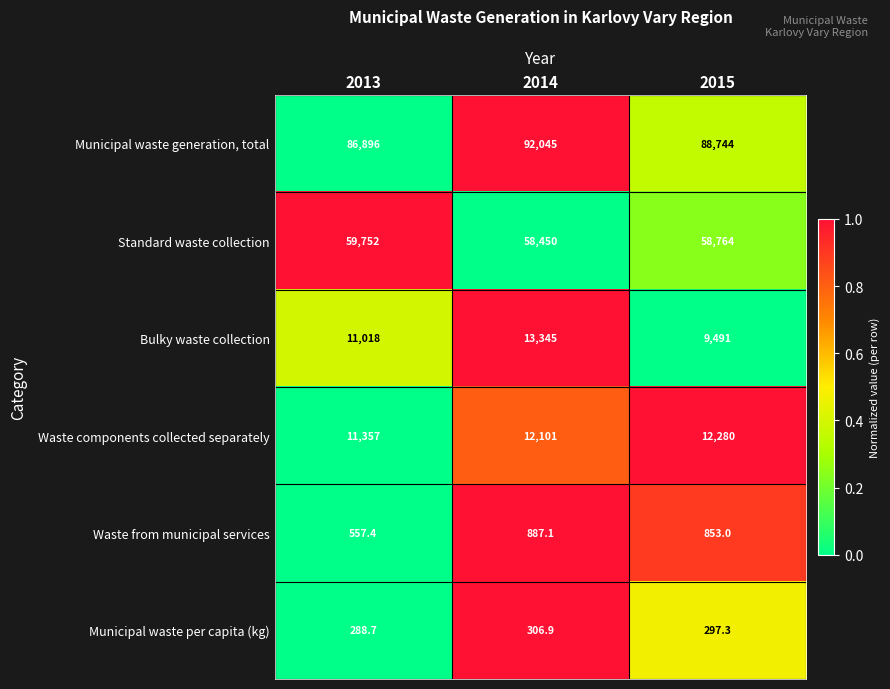

Which series has the largest total across all categories?

Municipal waste generation, total